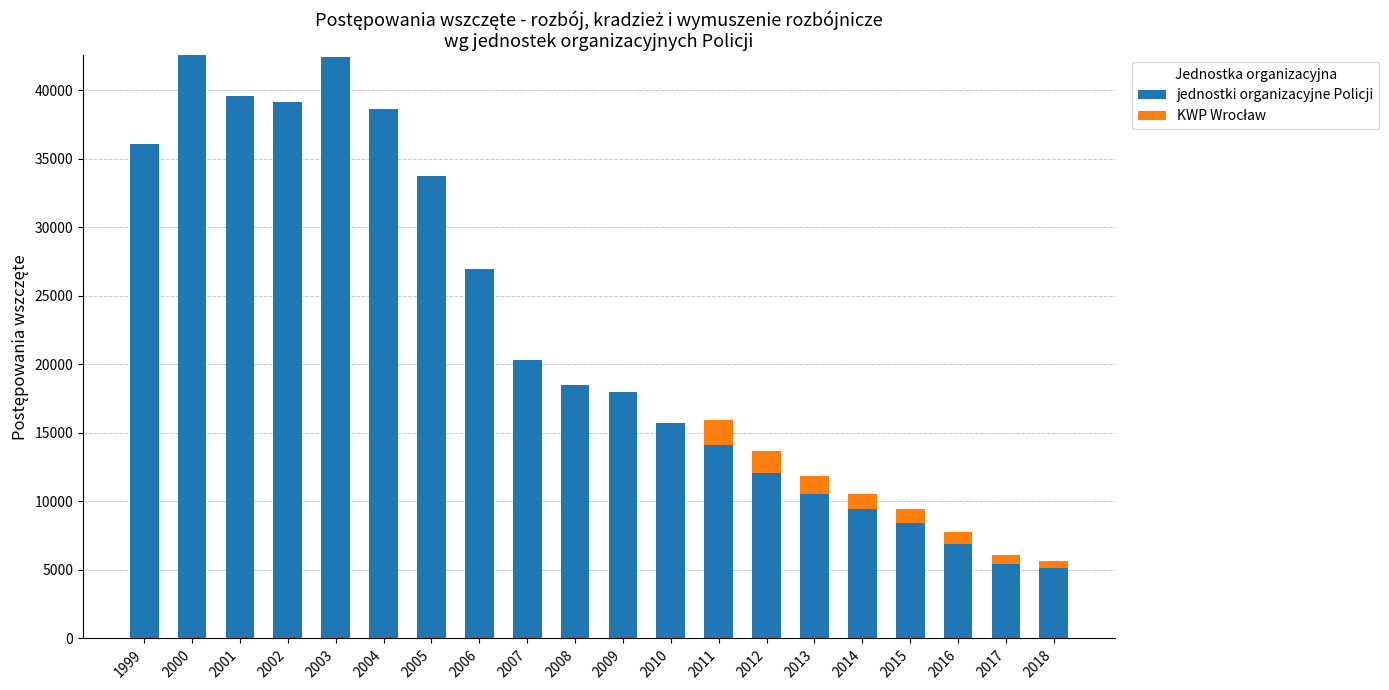

Is it true that jednostki organizacyjne Policji equals 60949 at 2001?

False